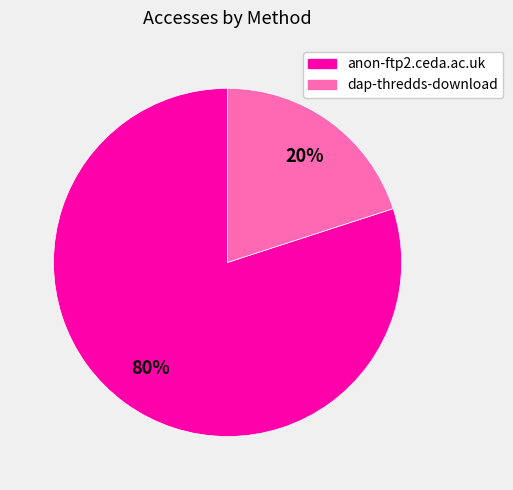

To the nearest percent, what is the difference between the largest and smallest slice percentages?

60%